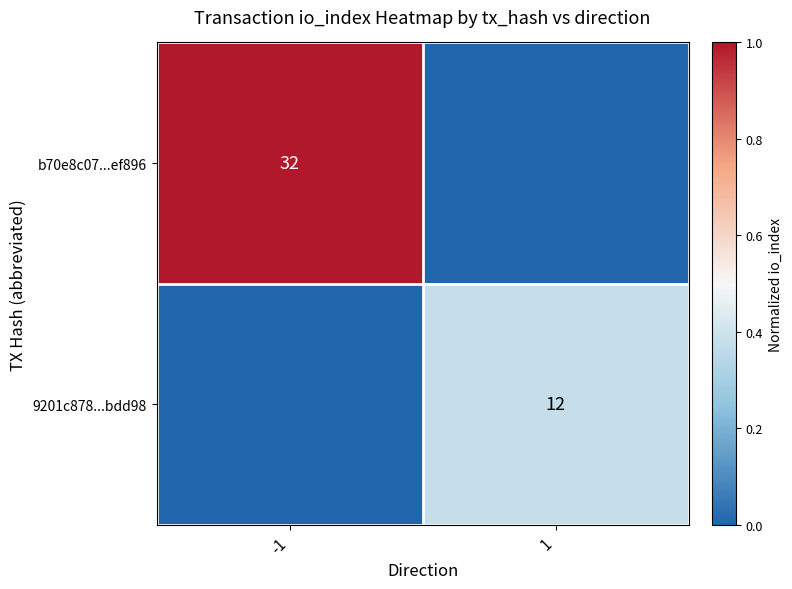

The value of b70e8c07...ef896 at -1 is 44. True or false?

False